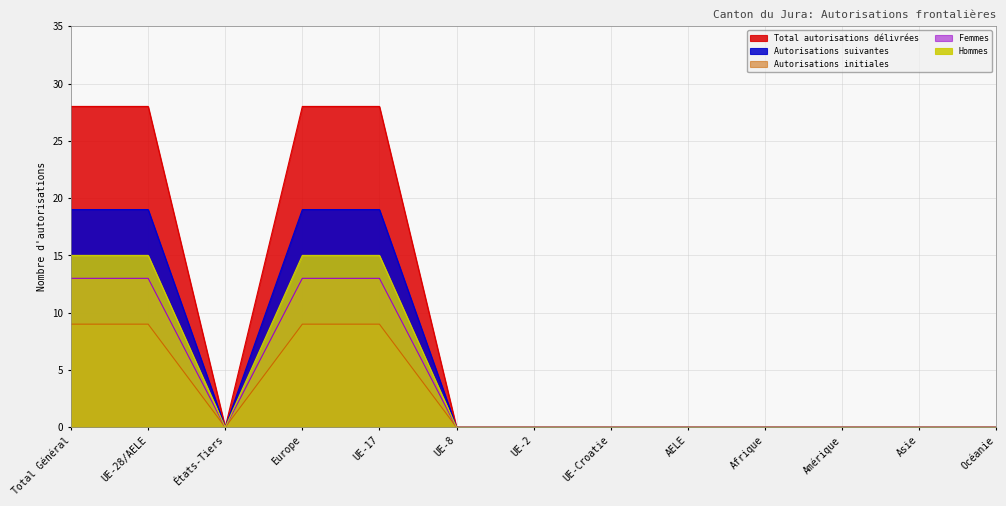

What is the highest value of the Hommes series?

15